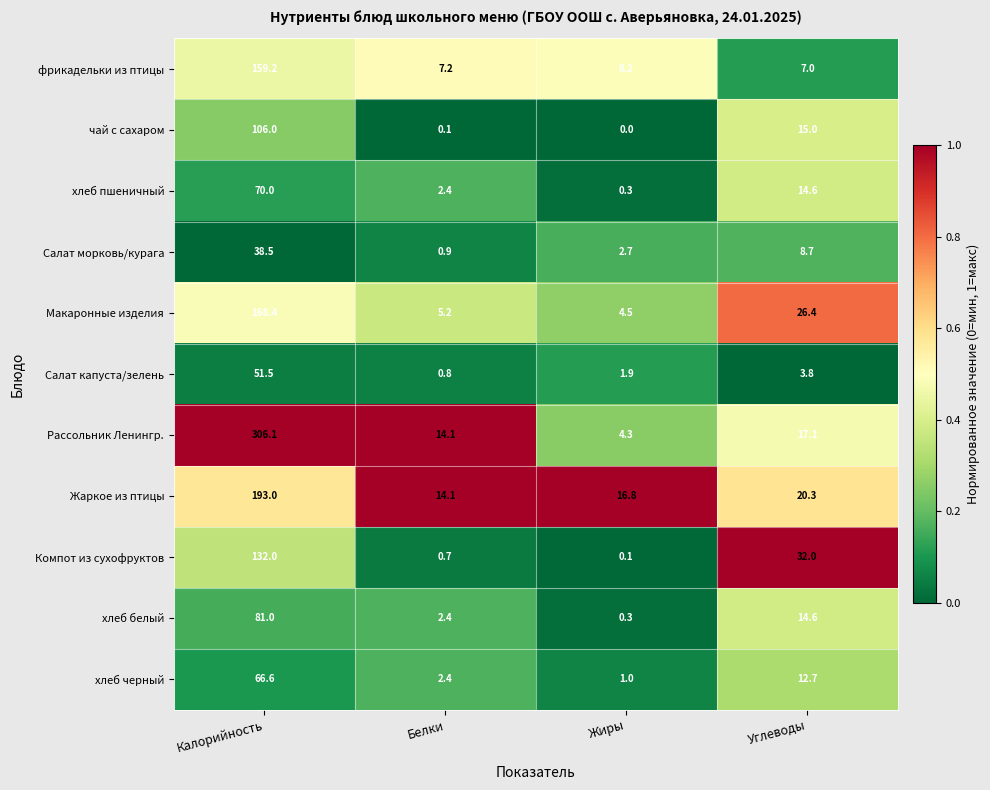

What value does the Компот из сухофруктов series have at Белки?

0.7